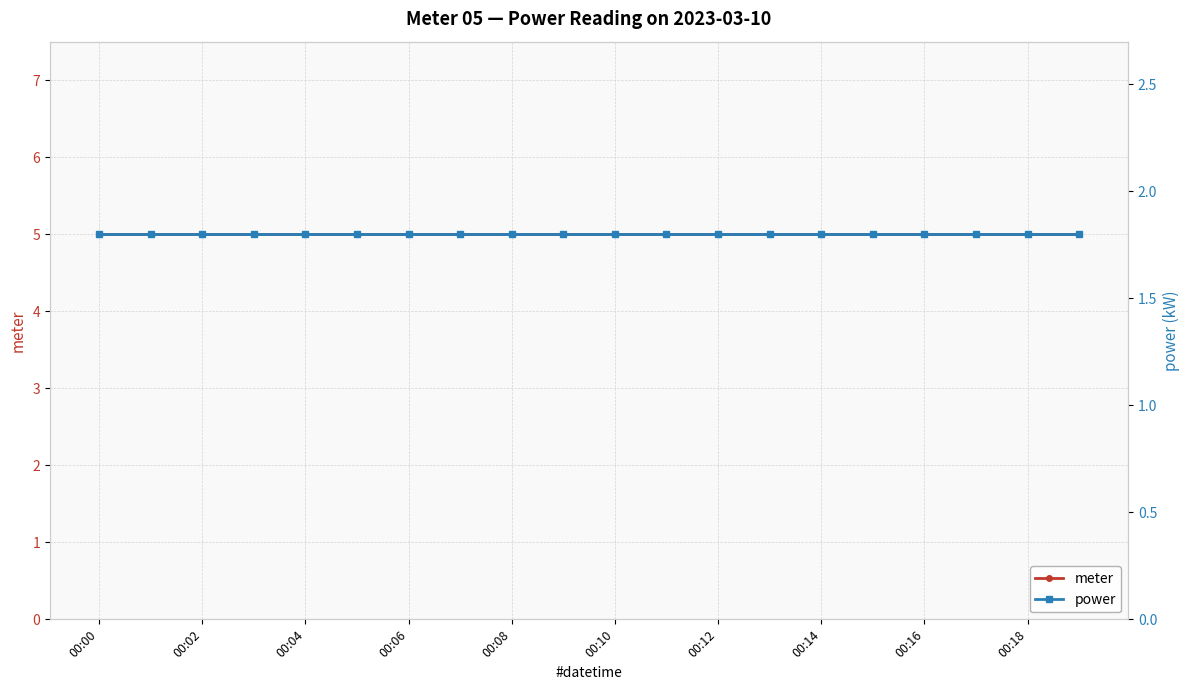

Which category has the lowest value in the meter series?

00:00